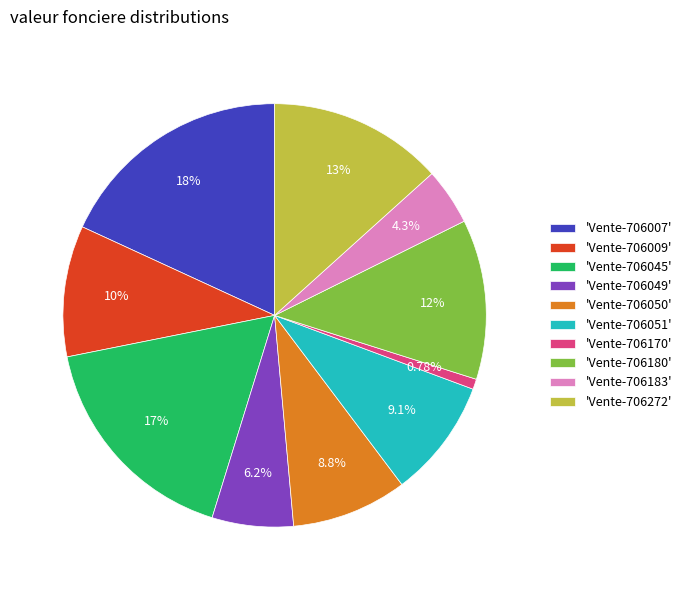

Which slice is the smallest?

'Vente-706170'